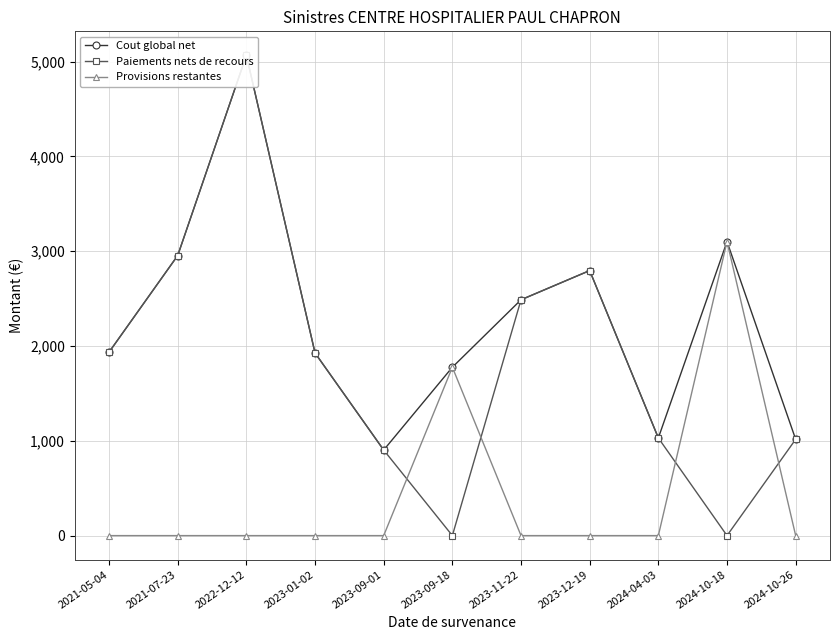

Does the chart display data point markers on the line(s)?

Yes